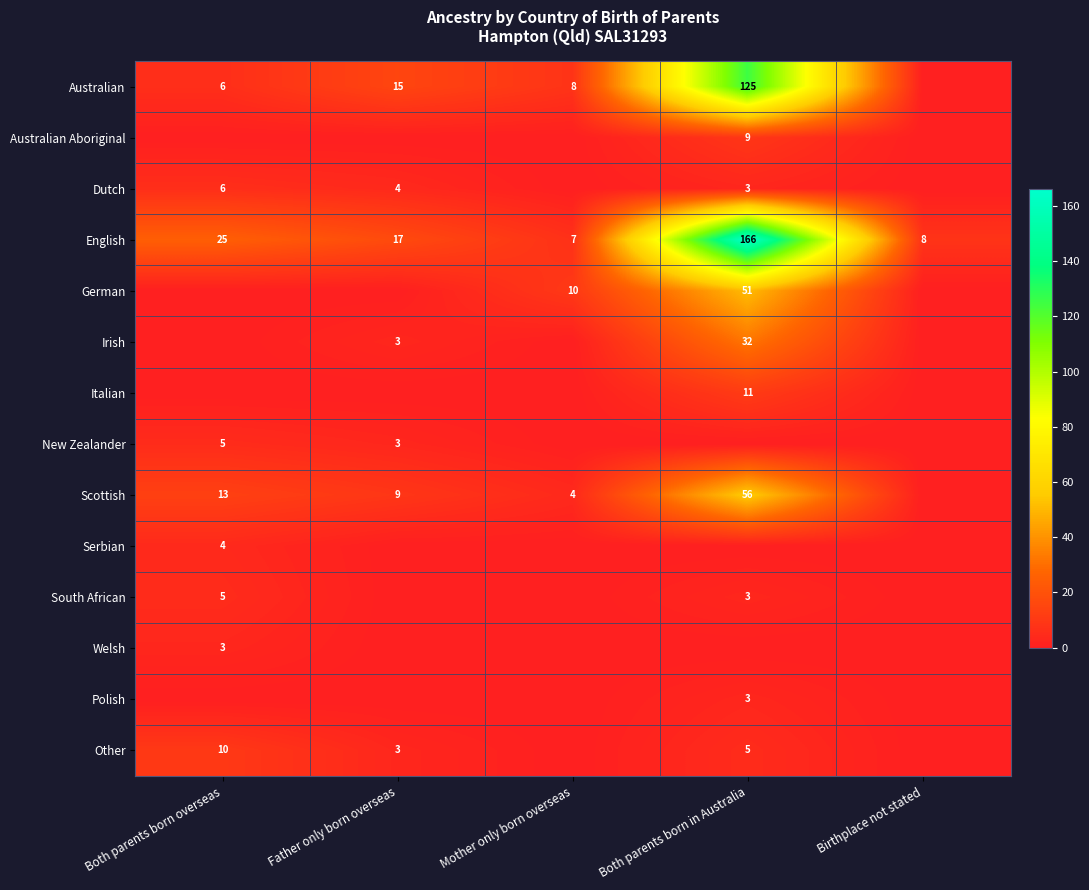

At which label does English first exceed 17?

Both parents born overseas